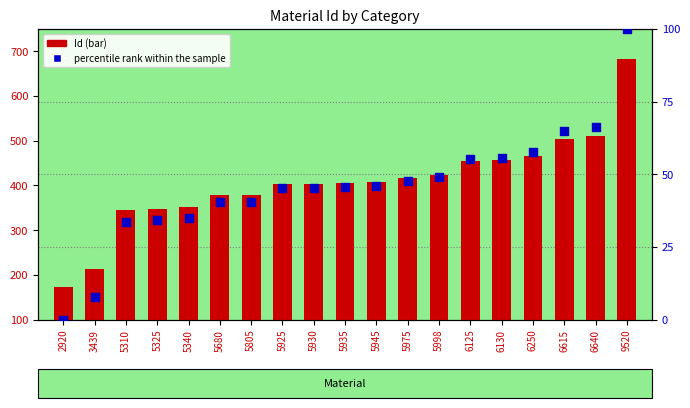

Which series contains the lowest Y value?

percentile rank within the sample